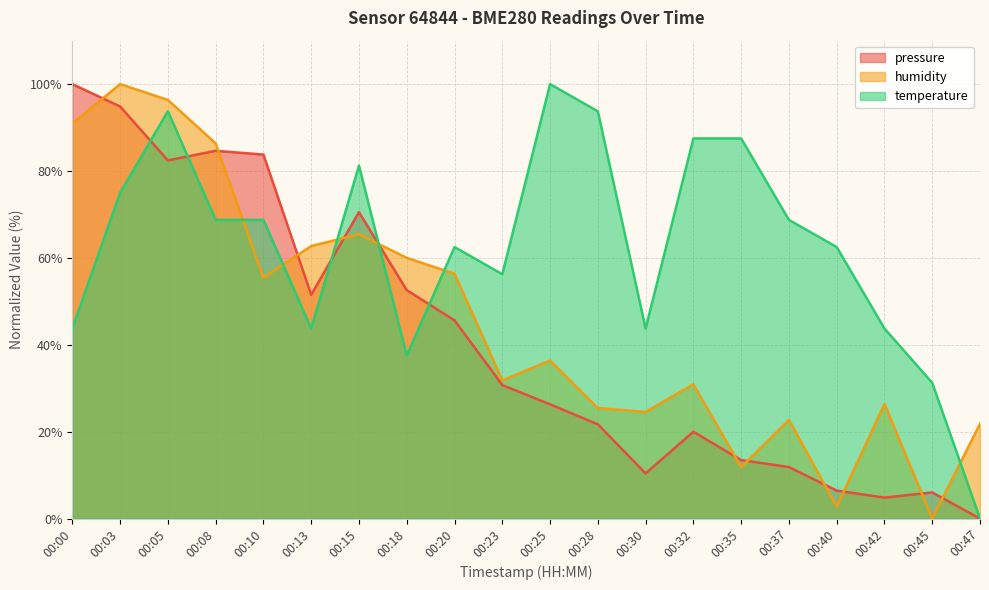

What is the total value across all series at 00:32?

138.4